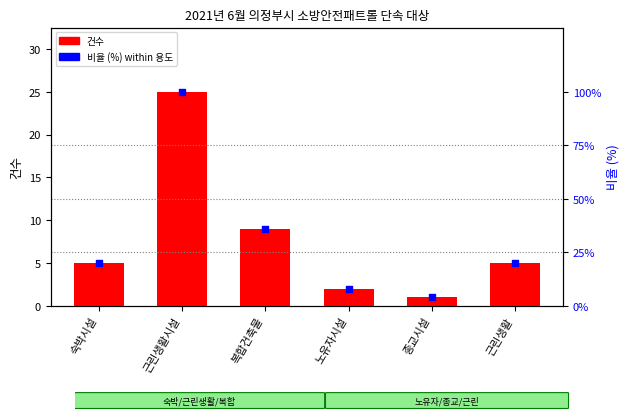

What is the total value across all series at 종교시설?

5